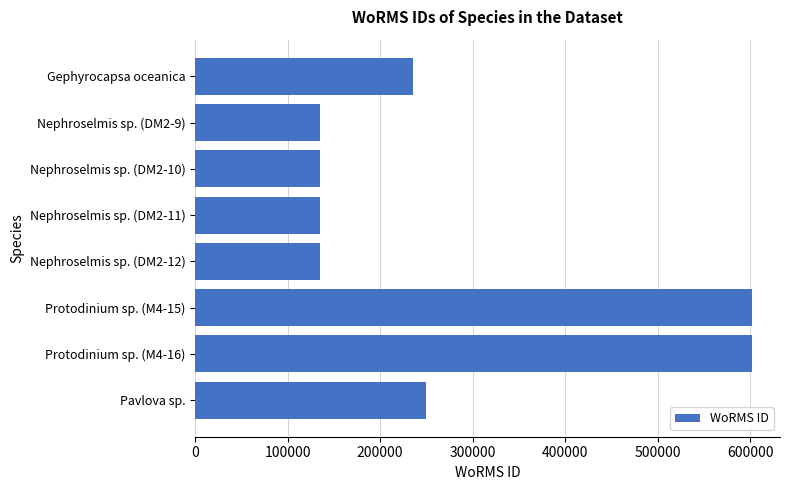

What is the difference between the maximum and second lowest values?

467469